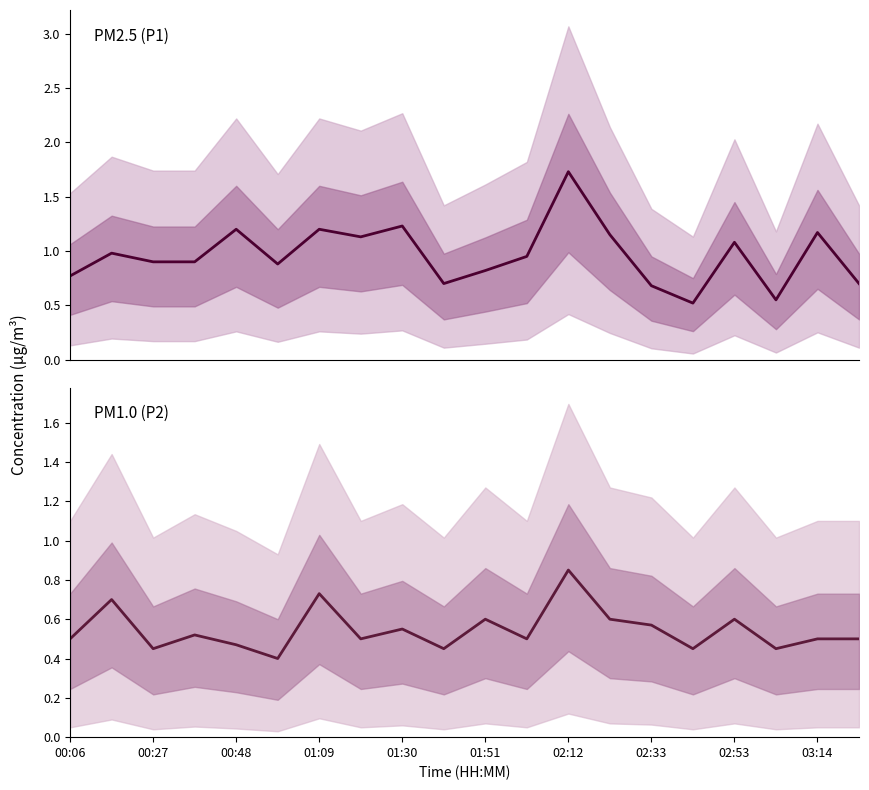

What is the greatest value displayed?

1.7